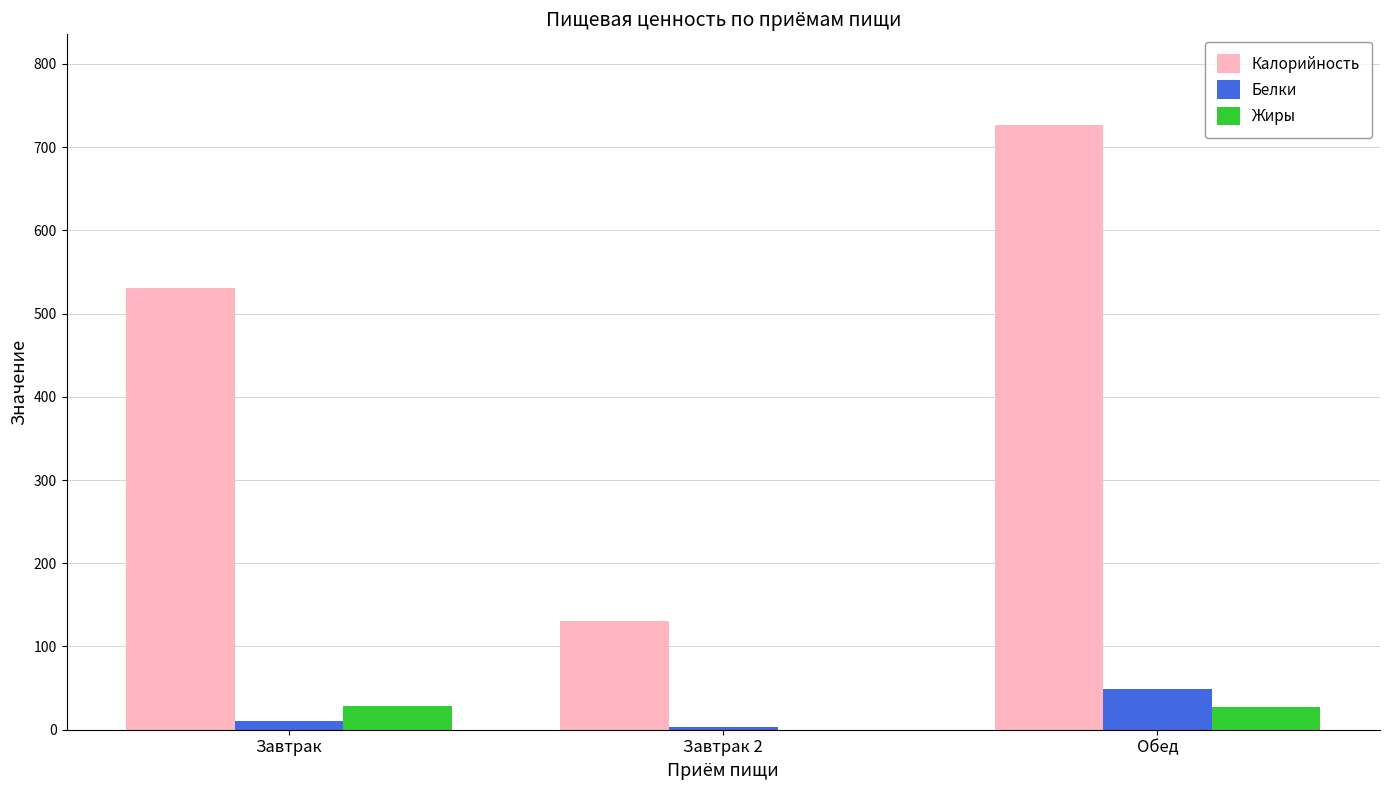

How many groups of bars are there?

3